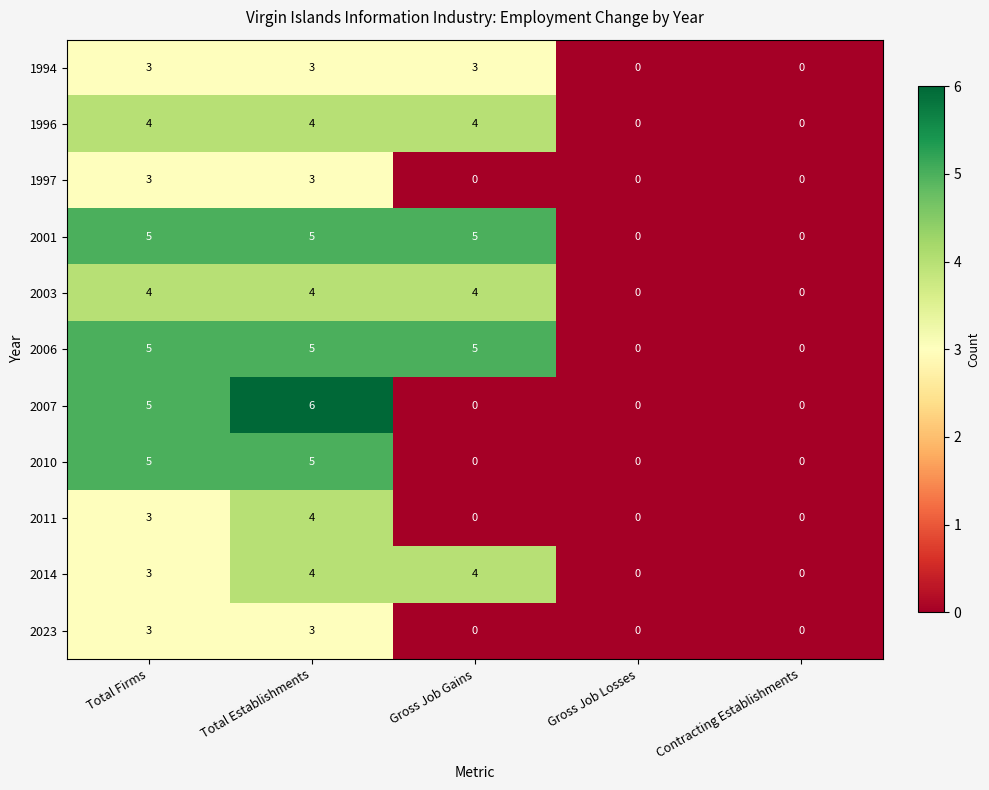

Is the value of 2011 at Gross Job Gains greater than the value of 2001 at Gross Job Gains?

No